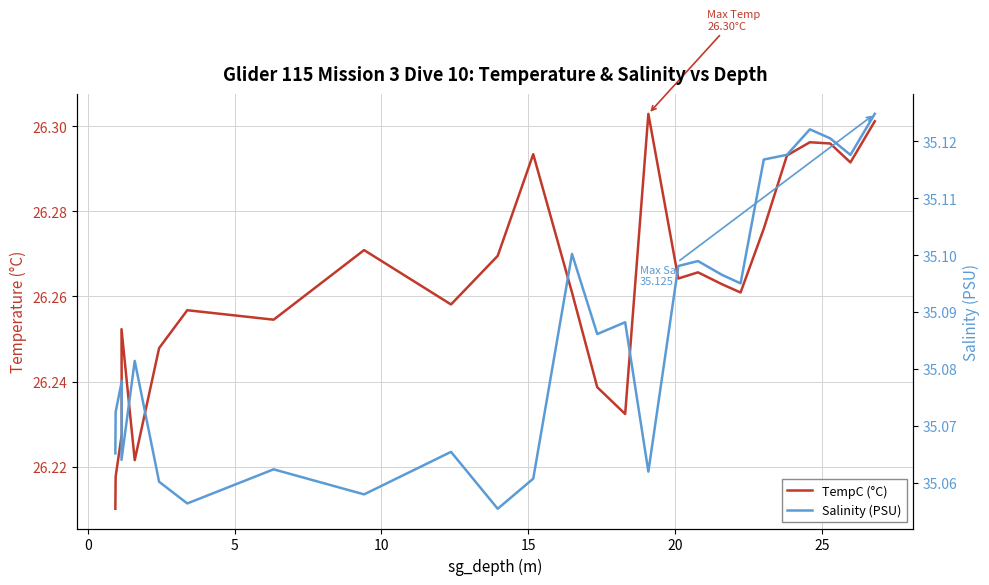

Rank the series by their maximum value, from lowest to highest.

TempC (°C), Salinity (PSU)